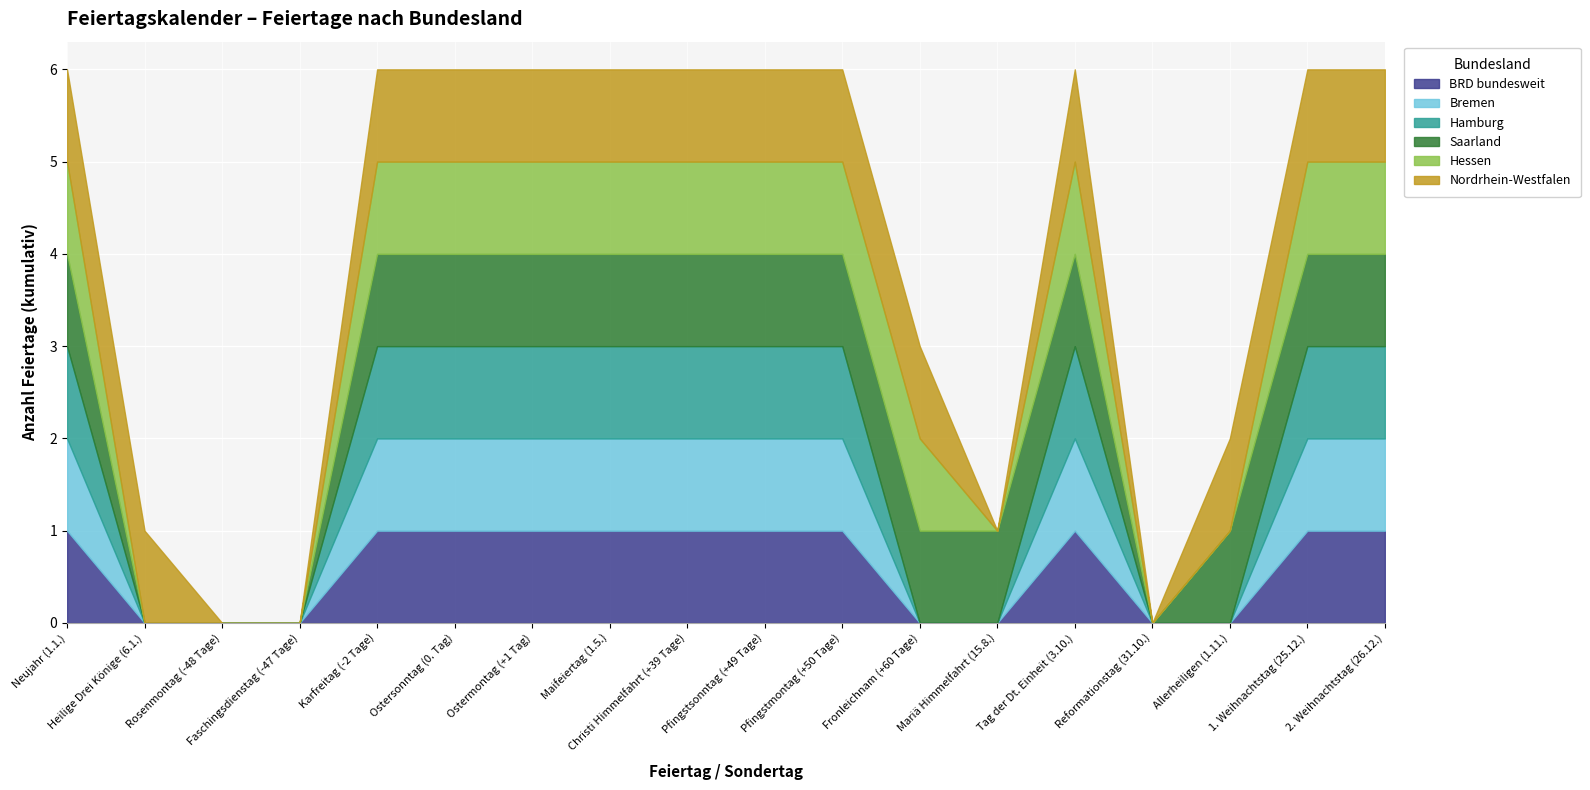

What value does the Bremen series have at Christi Himmelfahrt (+39 Tage)?

1